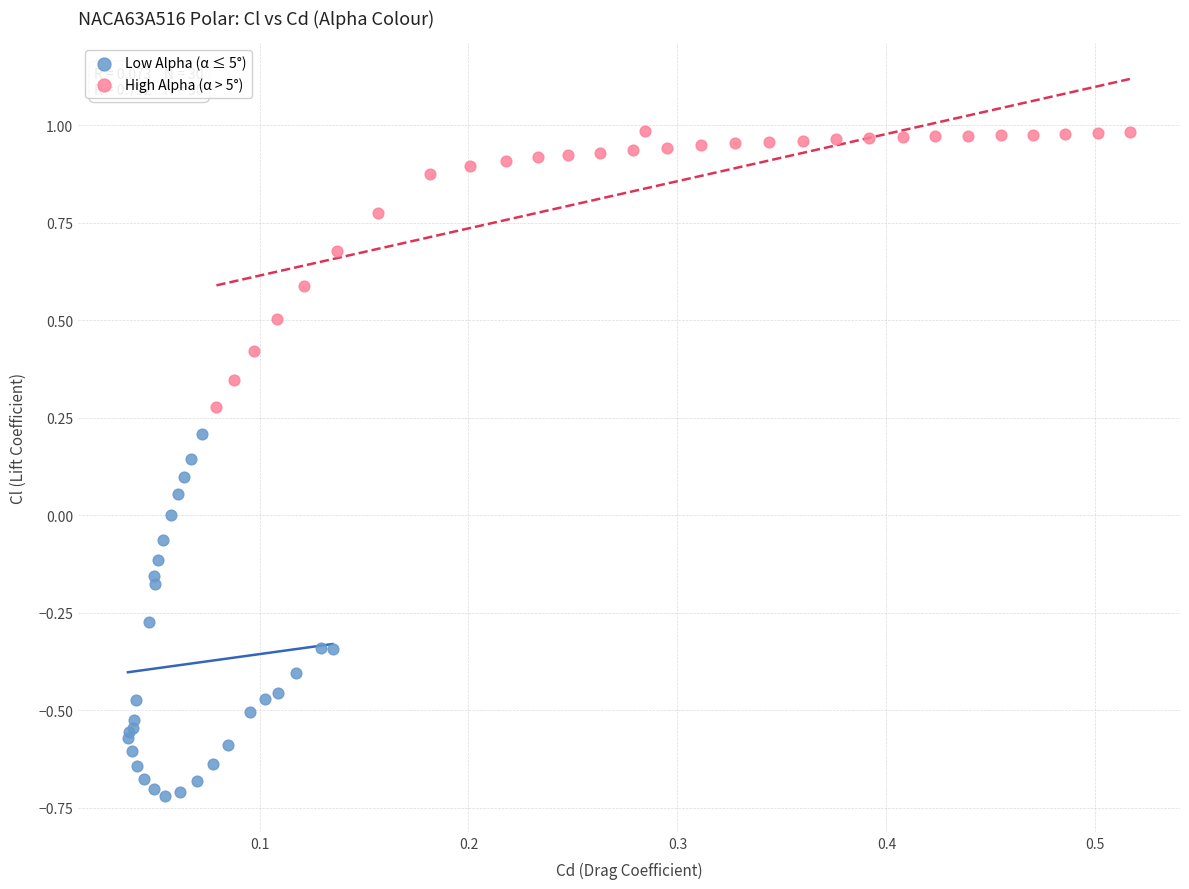

Which series has the widest spread of Y values?

Low Alpha (α ≤ 5°)